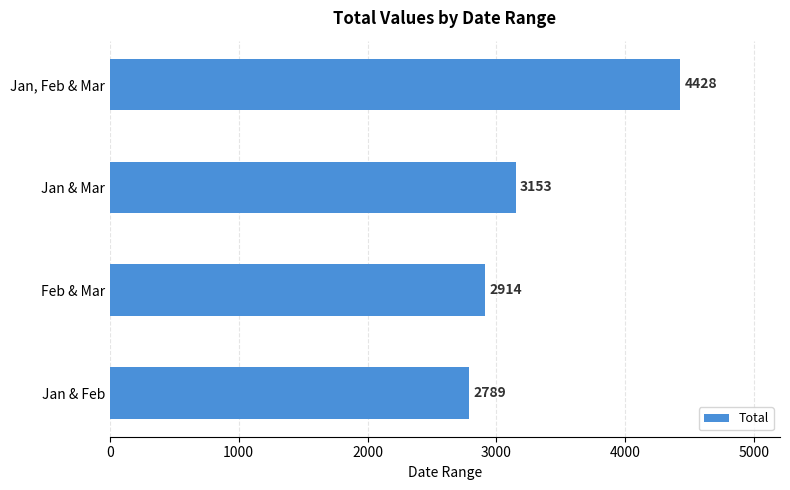

Between Jan, Feb & Mar and Jan & Mar, which is larger?

Jan, Feb & Mar